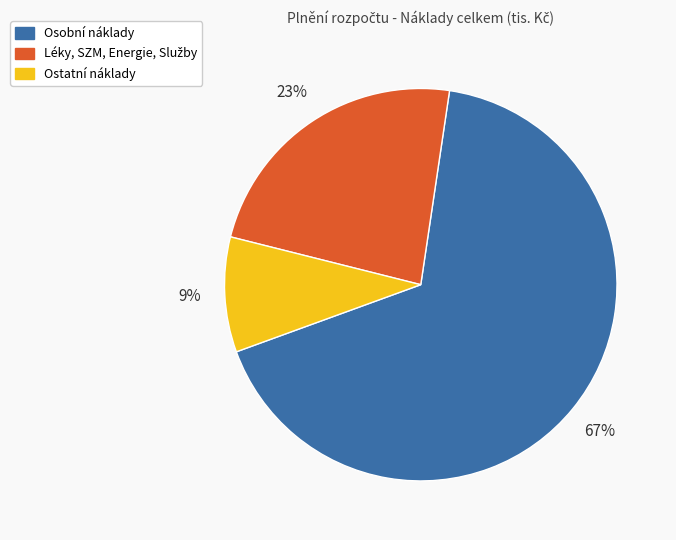

Is there any slice that represents more than half of the pie?

Yes